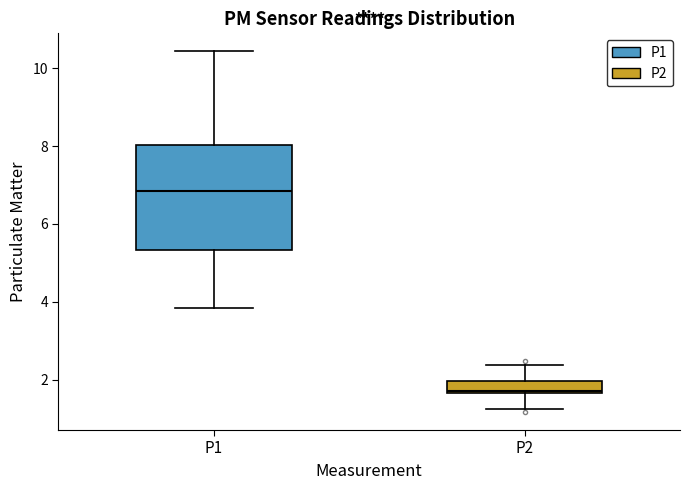

Where is the upper edge of the box for P2 on the y-axis? The values are not printed on the chart, so give them approximately, as read against the axis.

2.0